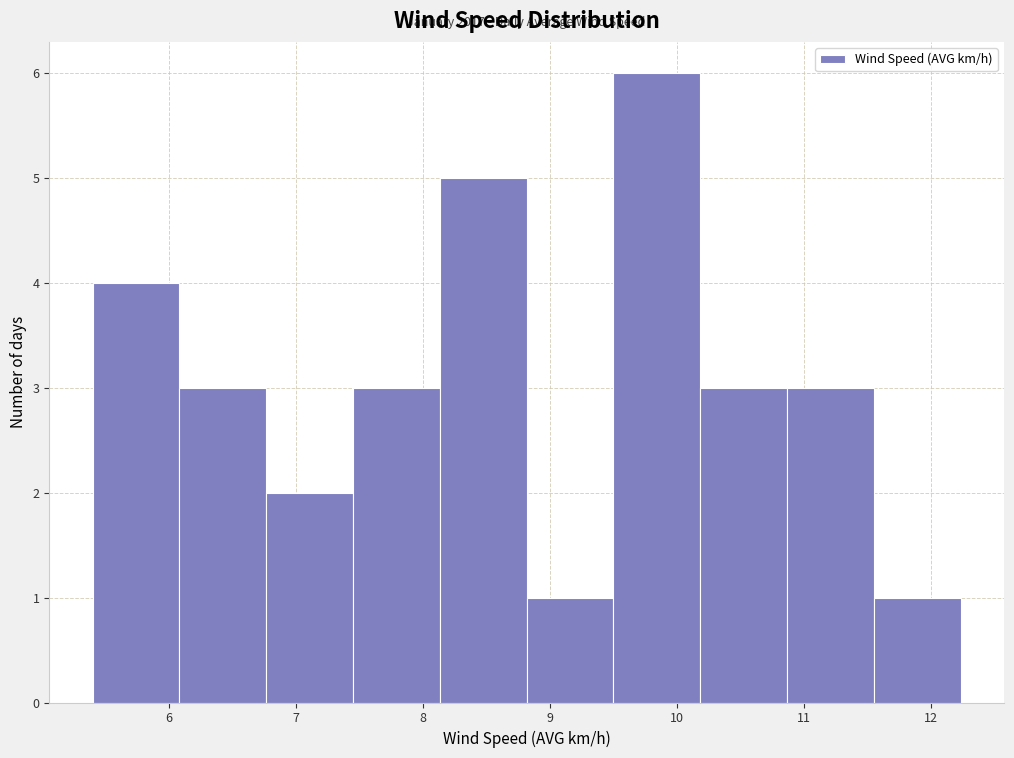

Over which range of the x-axis is the bar tallest?

9.5 to 10.2